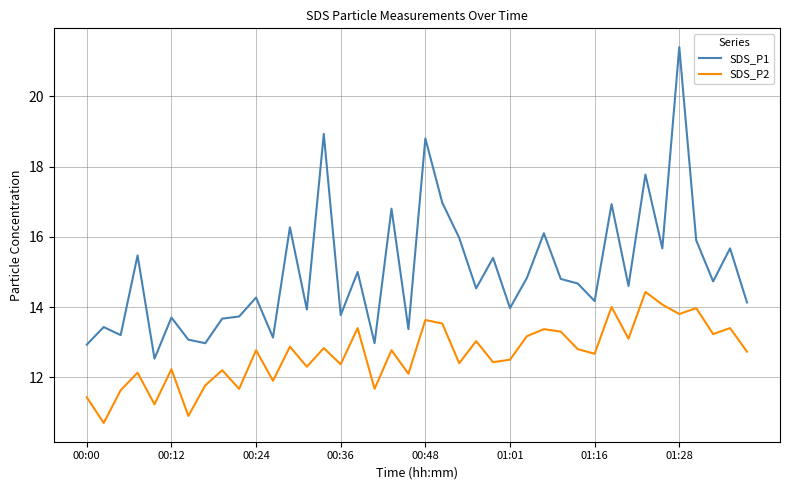

What is the difference between the maximum and minimum values in the SDS_P2 series?

3.7